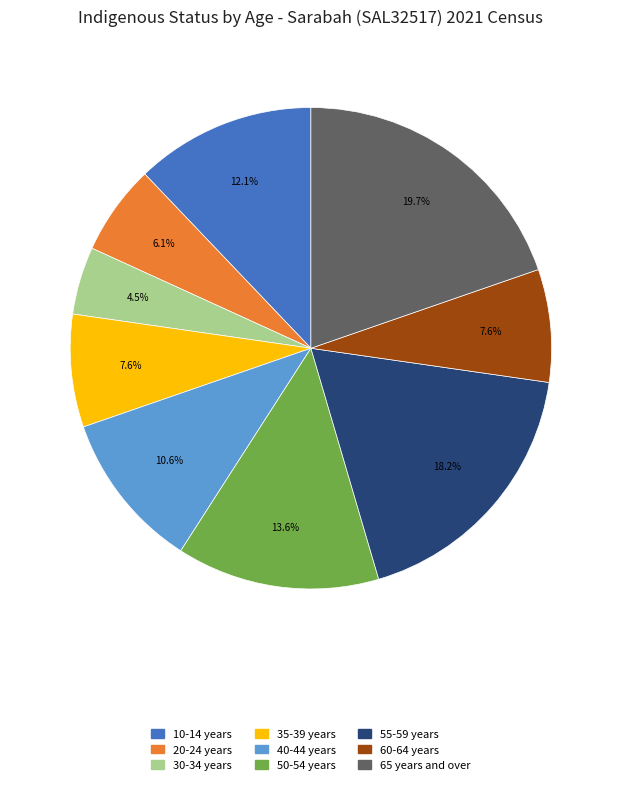

Does any single category account for the majority?

No